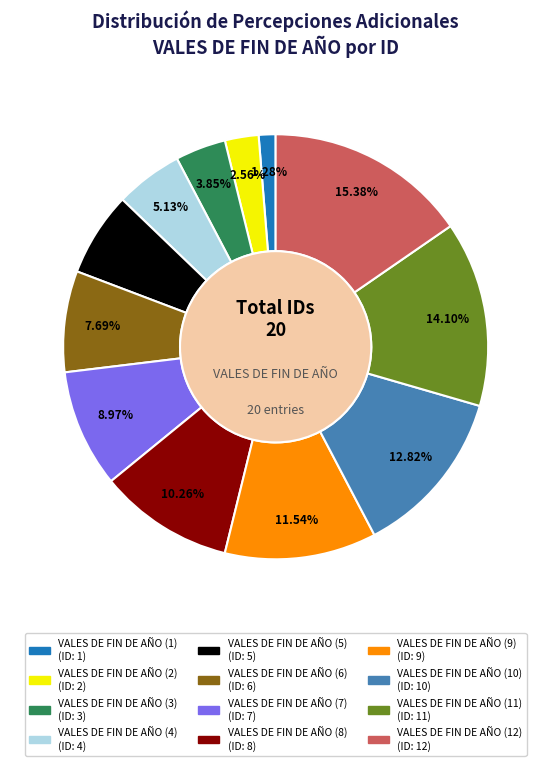

To the nearest percent, what is the difference between the largest and smallest slice percentages?

14%